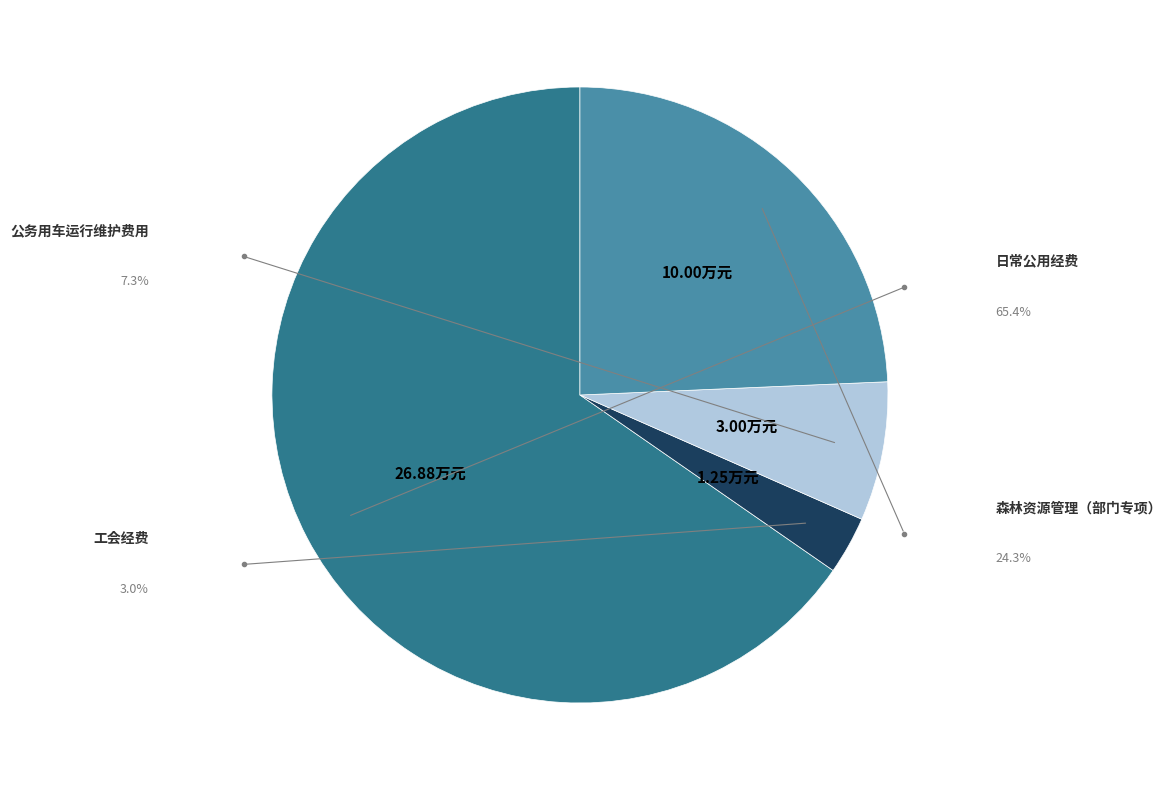

Is there a majority slice in this chart?

Yes